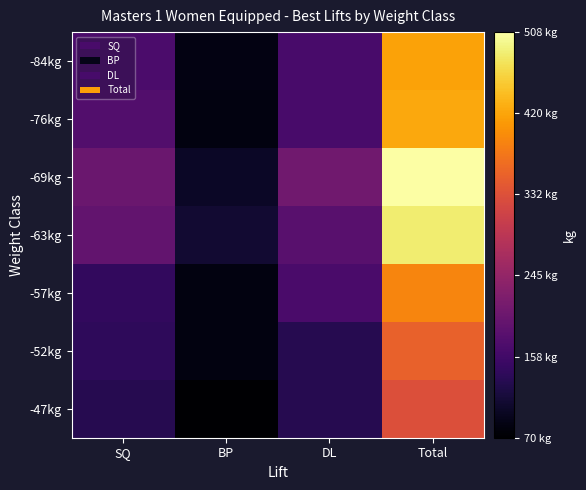

At which category is the sum across all series the highest?

Total